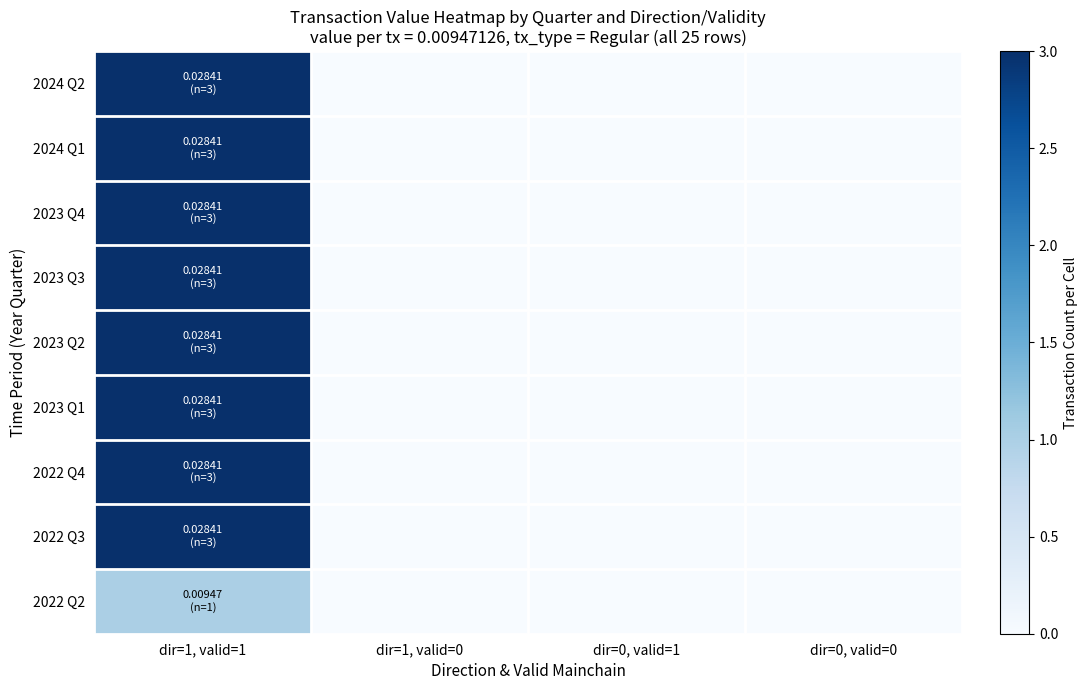

At how many categories does at least one series exceed 0?

1